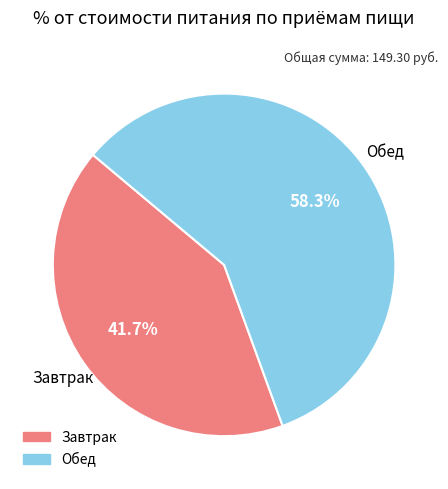

Is there any slice that represents more than half of the pie?

Yes